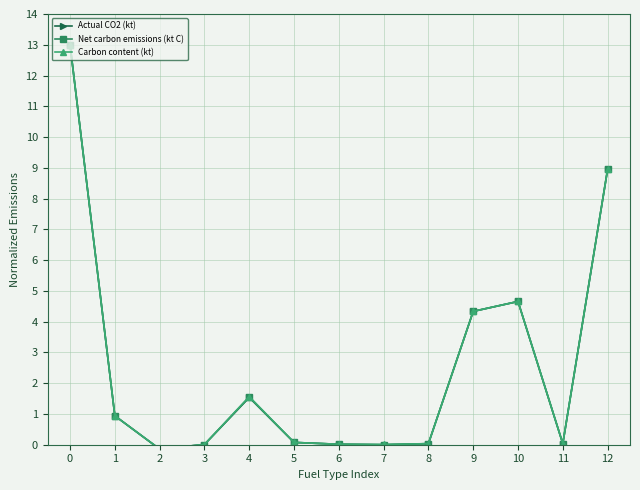

Reading left to right, transcribe all the data shown in this chart.

Actual CO2 (kt): 13.0	0.9	-0.1	0.0	1.5	0.1	0.0	0.0	0.0	4.3	4.7	0.0	8.9
Net carbon emissions (kt C): 13.0	0.9	-0.1	0.0	1.5	0.1	0.0	0.0	0.0	4.3	4.7	0.0	8.9
Carbon content (kt): 13.0	0.9	-0.1	0.0	1.6	0.1	0.0	0.0	0.0	4.3	4.7	0.0	8.9